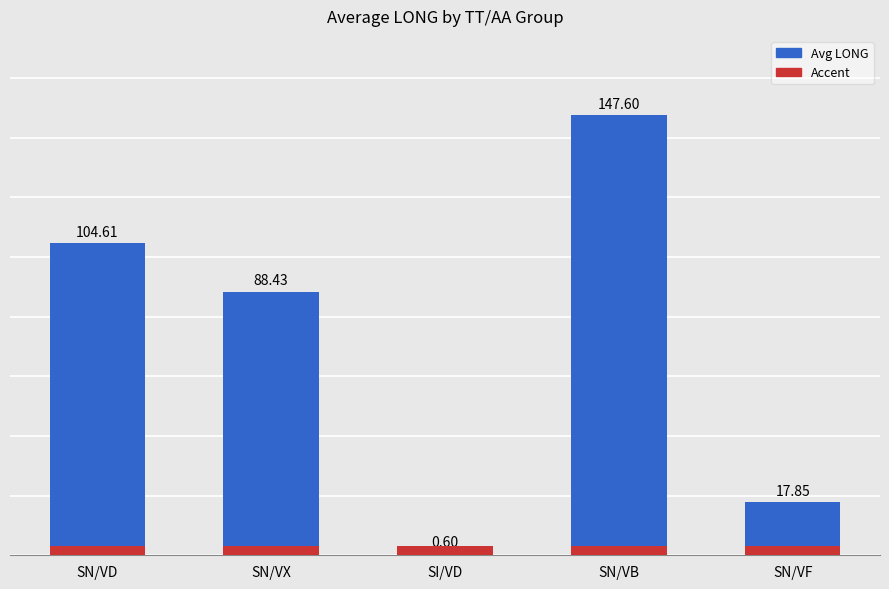

What is the label of the 2nd bar from the left?

SN/VX